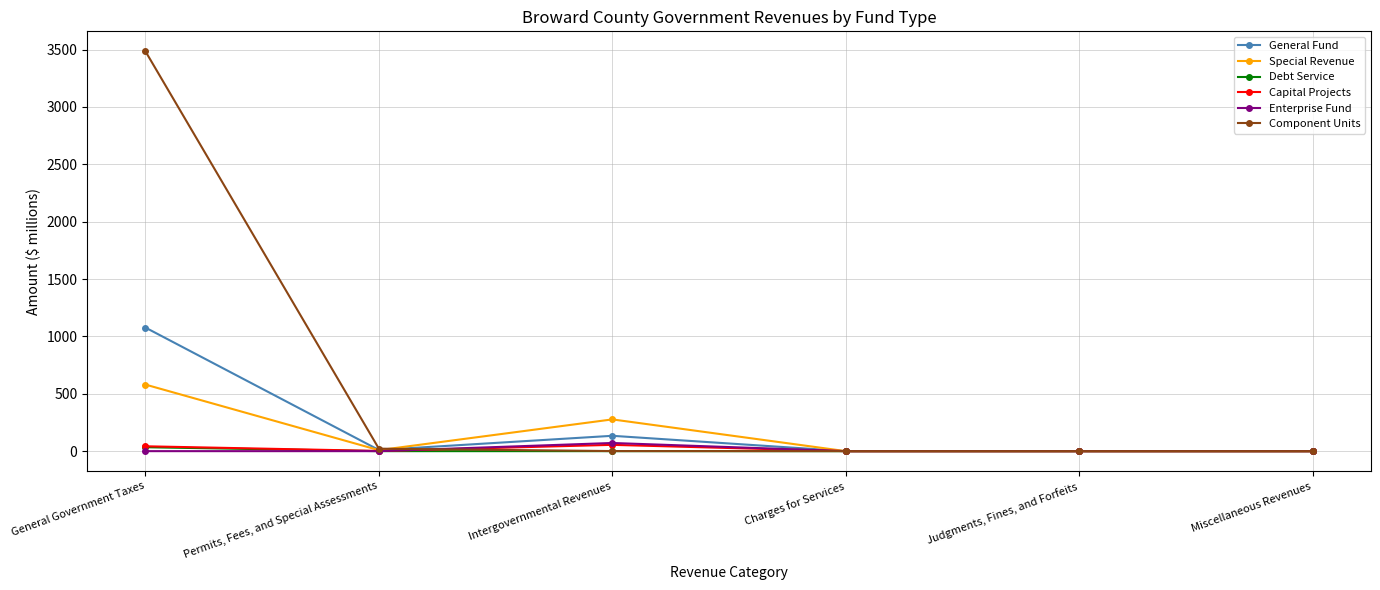

How many lines are shown in the chart?

6